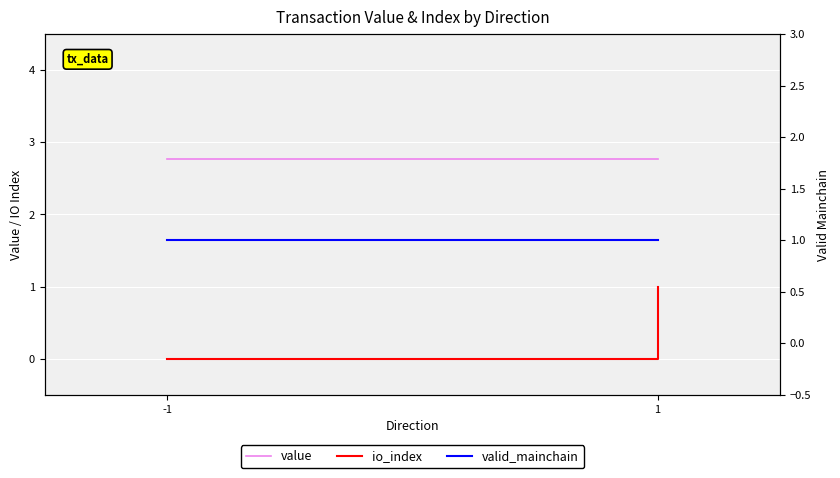

How many lines are shown in the chart?

3